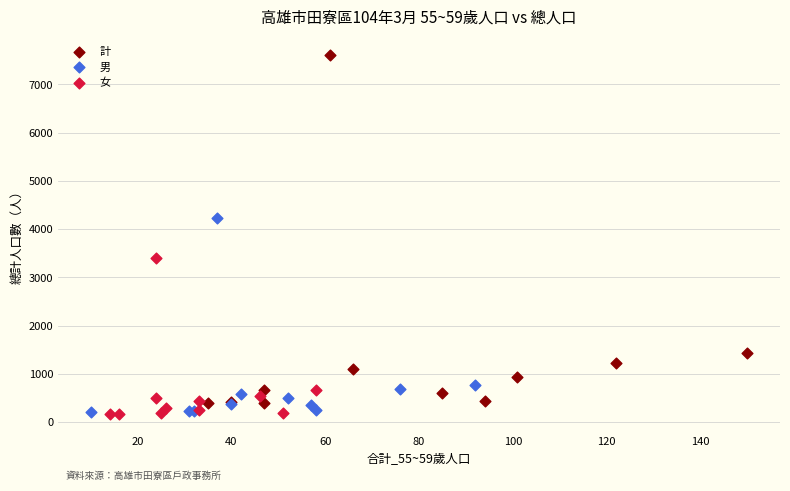

What are all the series names shown in the legend?

計, 男, 女